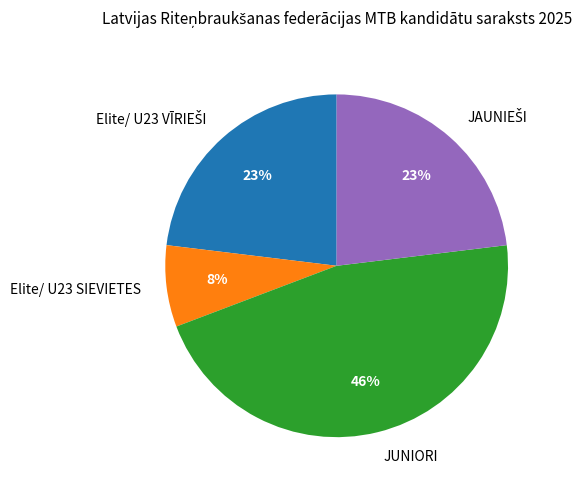

To the nearest percent, what percentage of the pie is JUNIORI?

46%